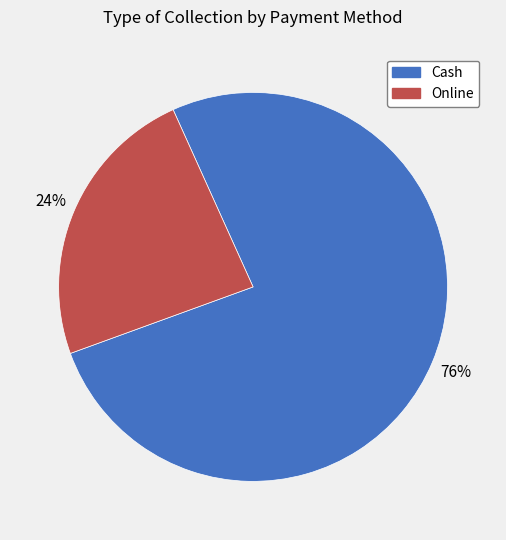

True or false: Cash accounts for 76% of the total.

True